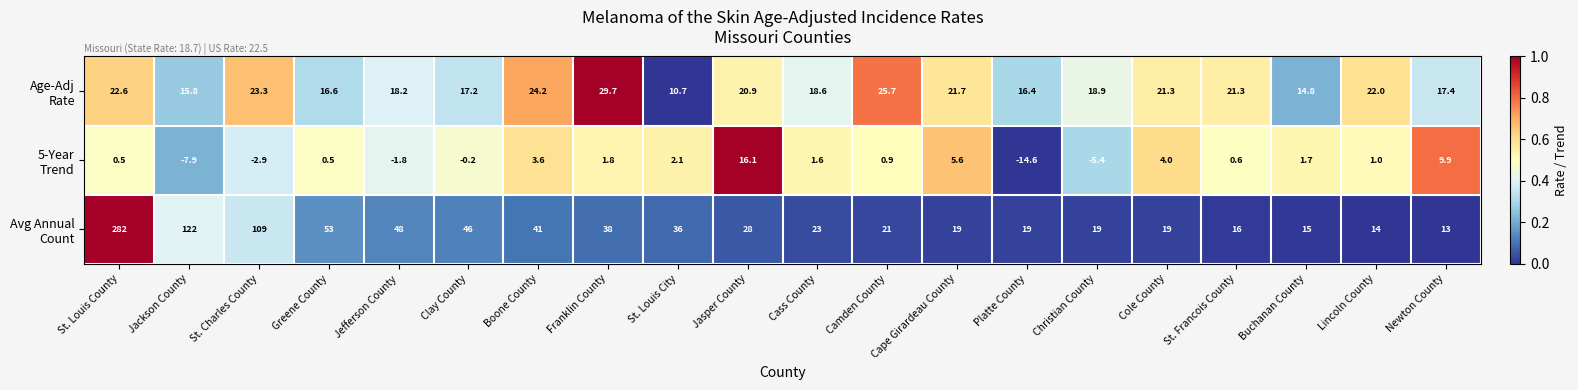

What is the spread (max minus min) of values at St. Francois County?

20.7